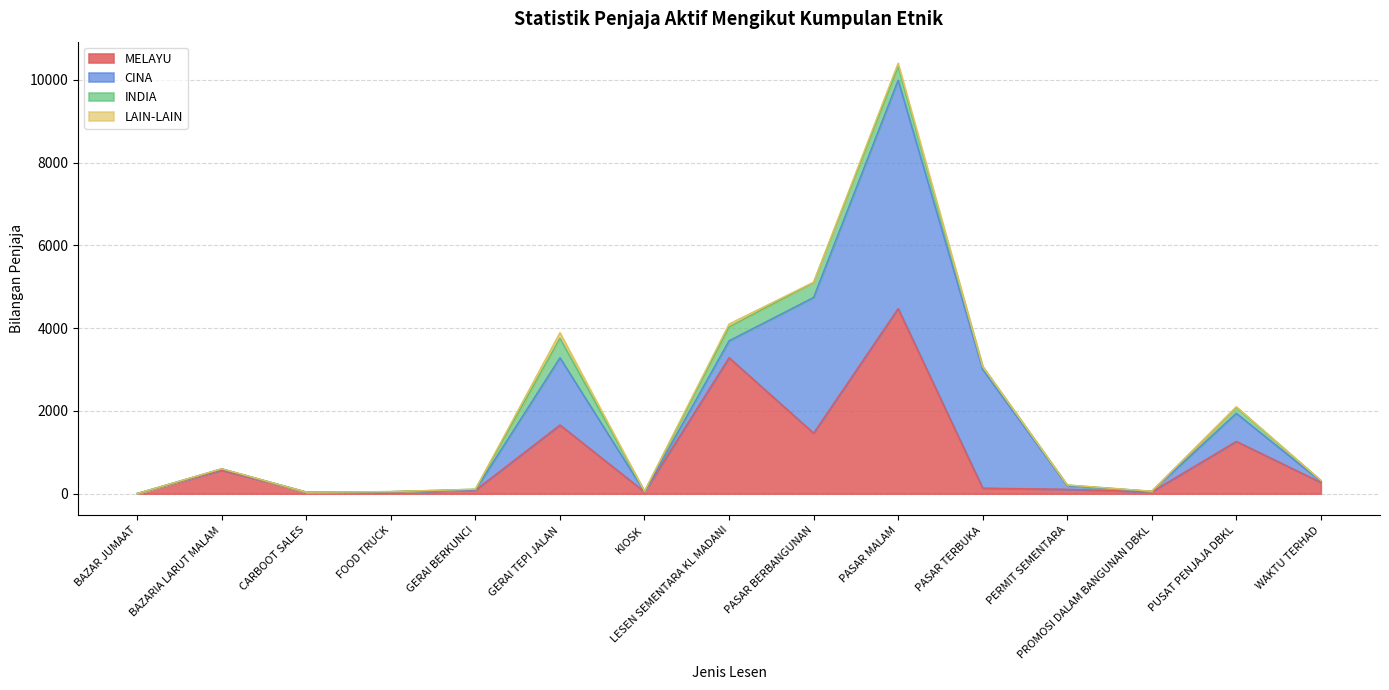

What value does the INDIA series have at PERMIT SEMENTARA, to the nearest 10?

20